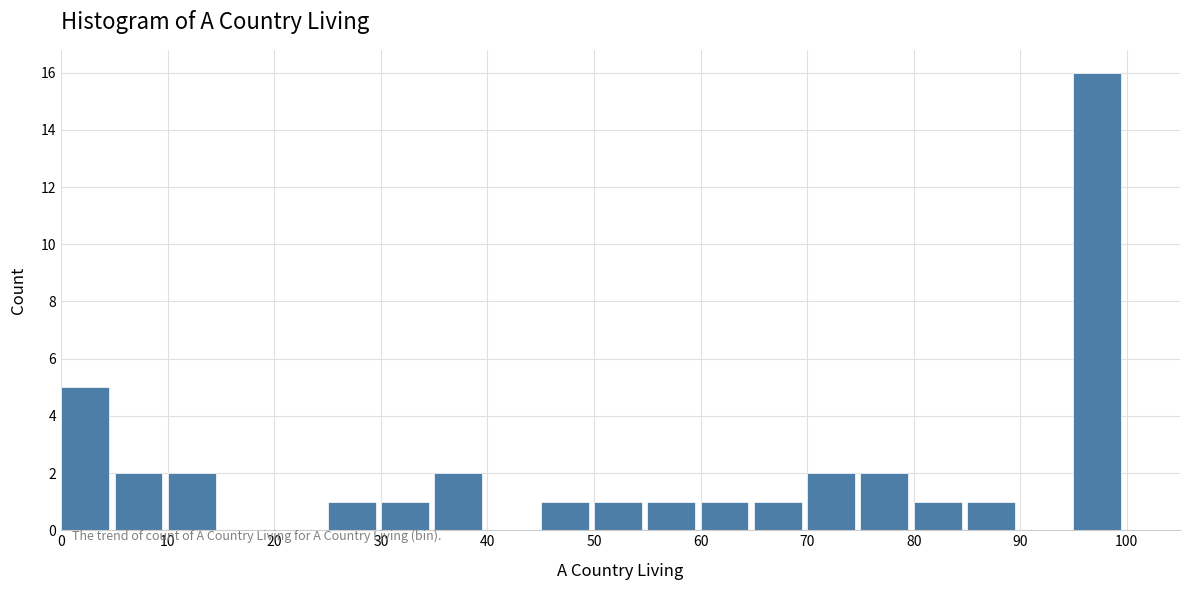

Which range on the x-axis has the tallest bar?

95 to 100